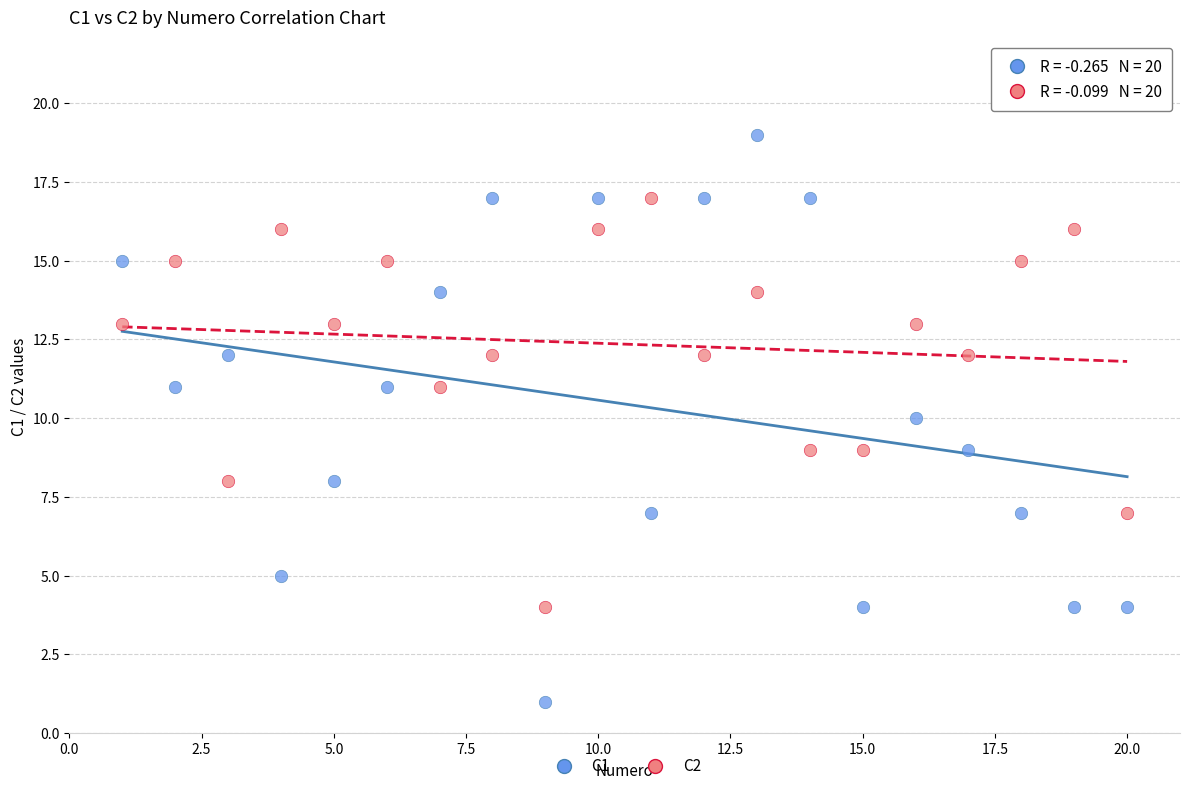

Across all data points, what is the range of X values (max minus min)?

19